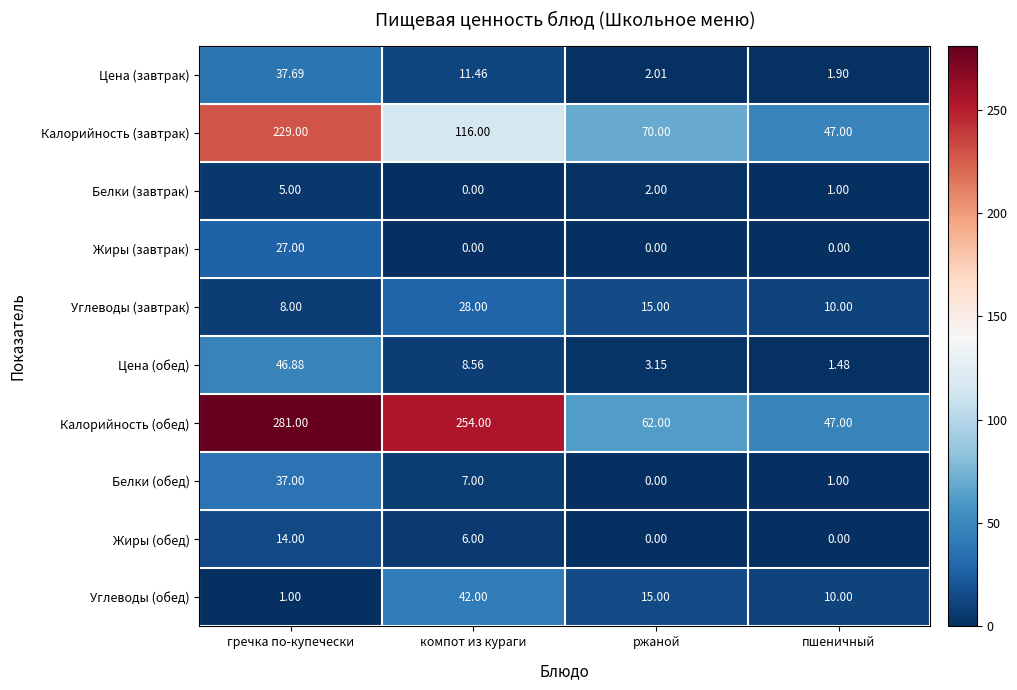

What is the maximum value shown in the chart?

281.0